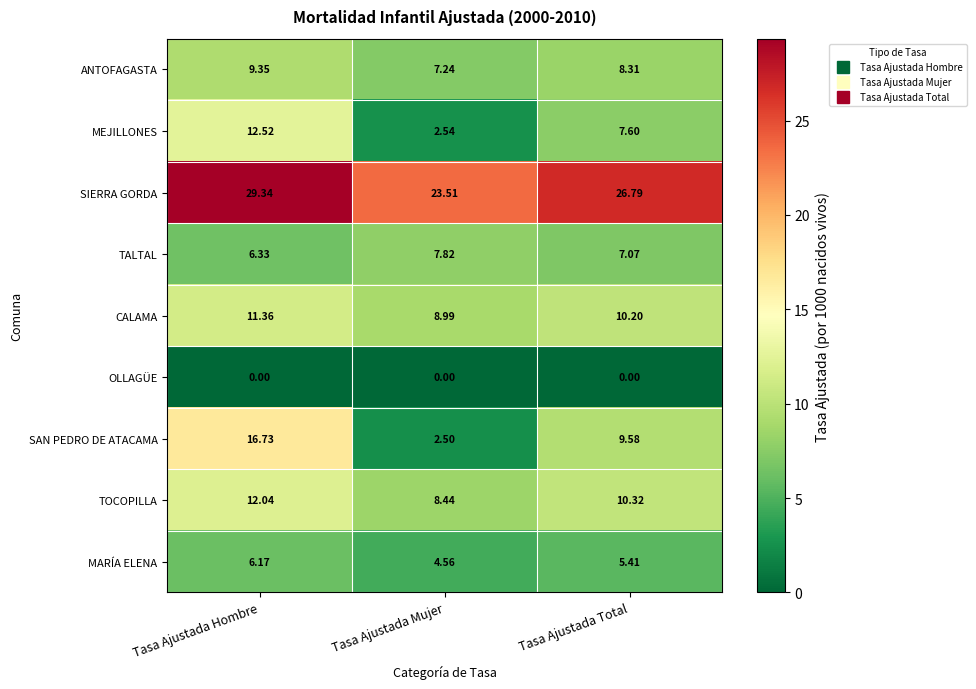

What is the total value across all series at Tasa Ajustada Total?

85.3